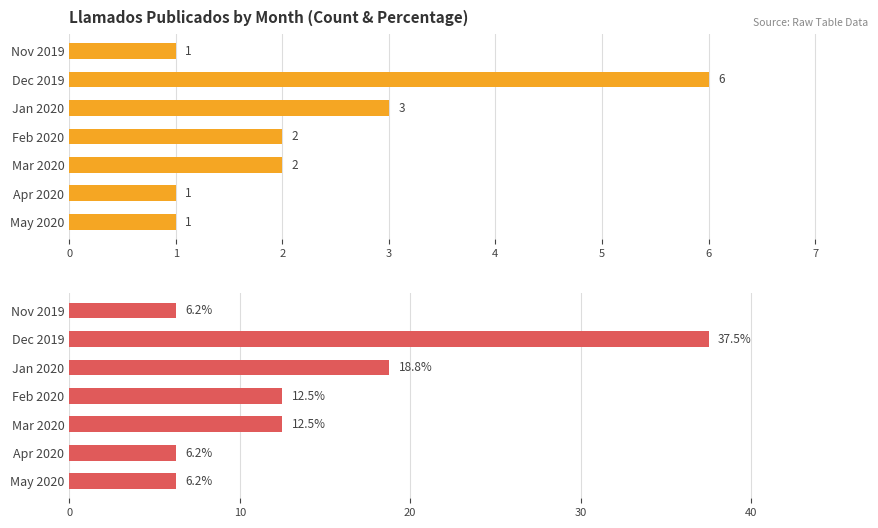

How many bars are there in each group?

2